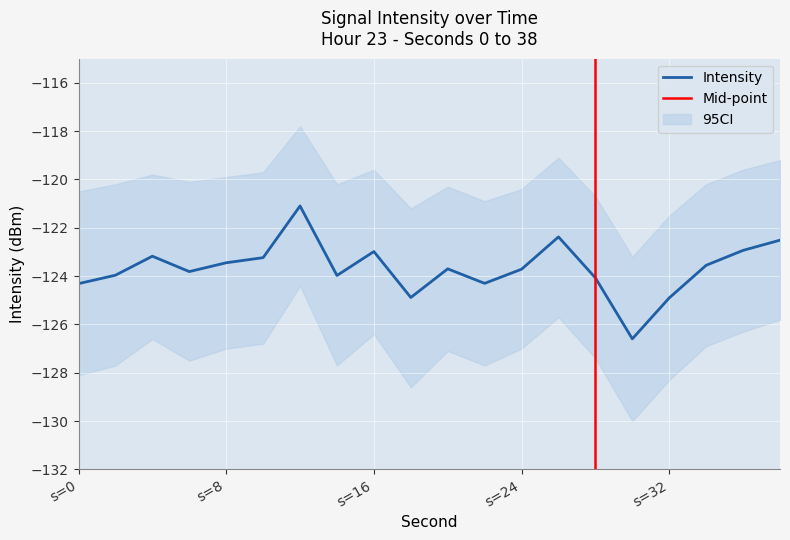

Between 12 and 36, which is larger?

12